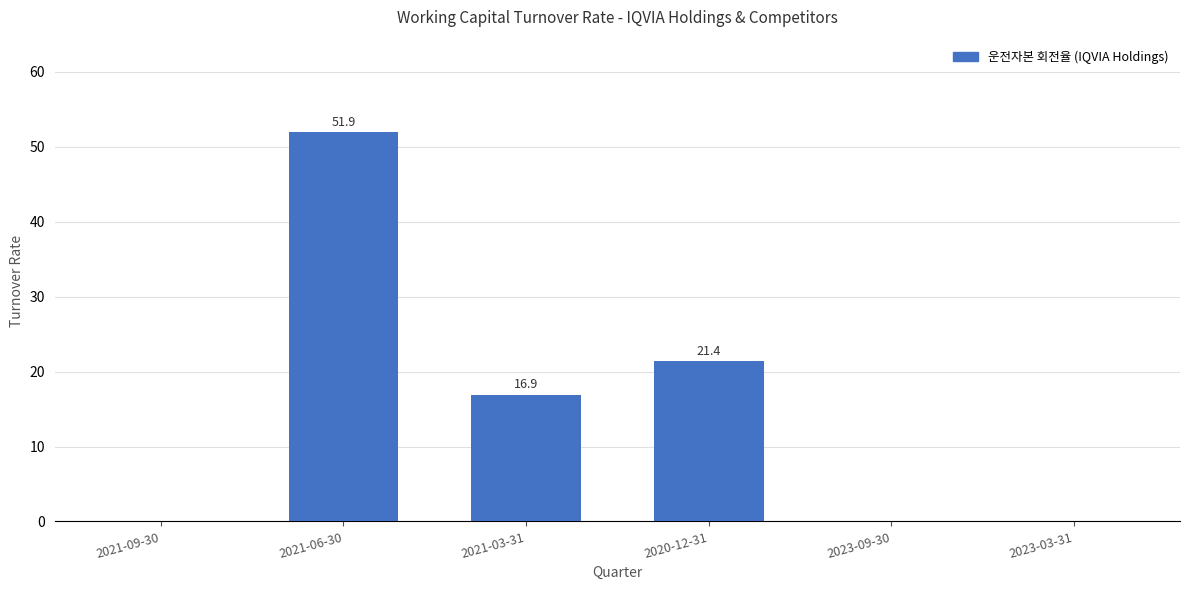

Count the number of values greater than 16.

3